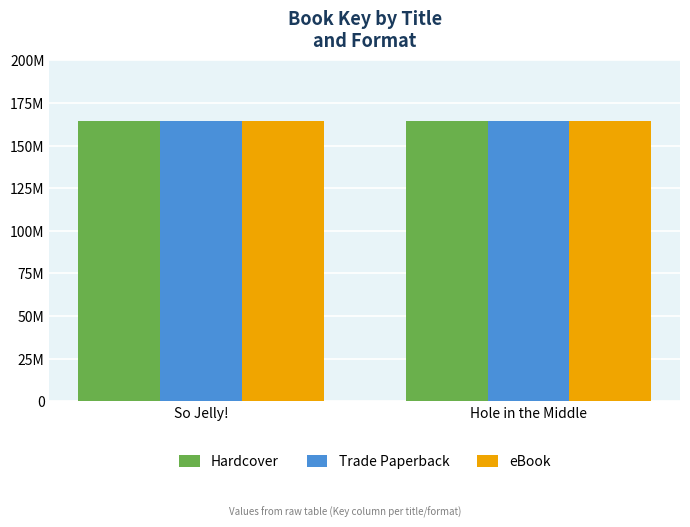

Rank the categories by eBook value from lowest to highest.

Hole in the Middle, So Jelly!